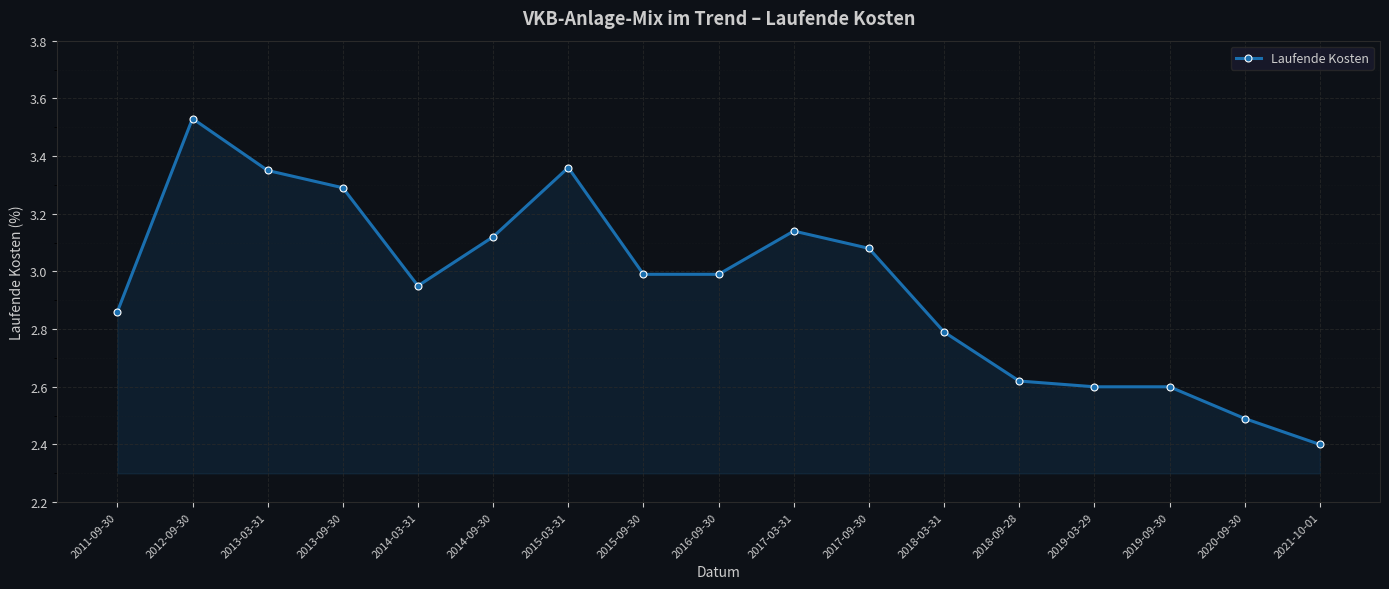

Which label corresponds to the largest value in the chart?

2012-09-30